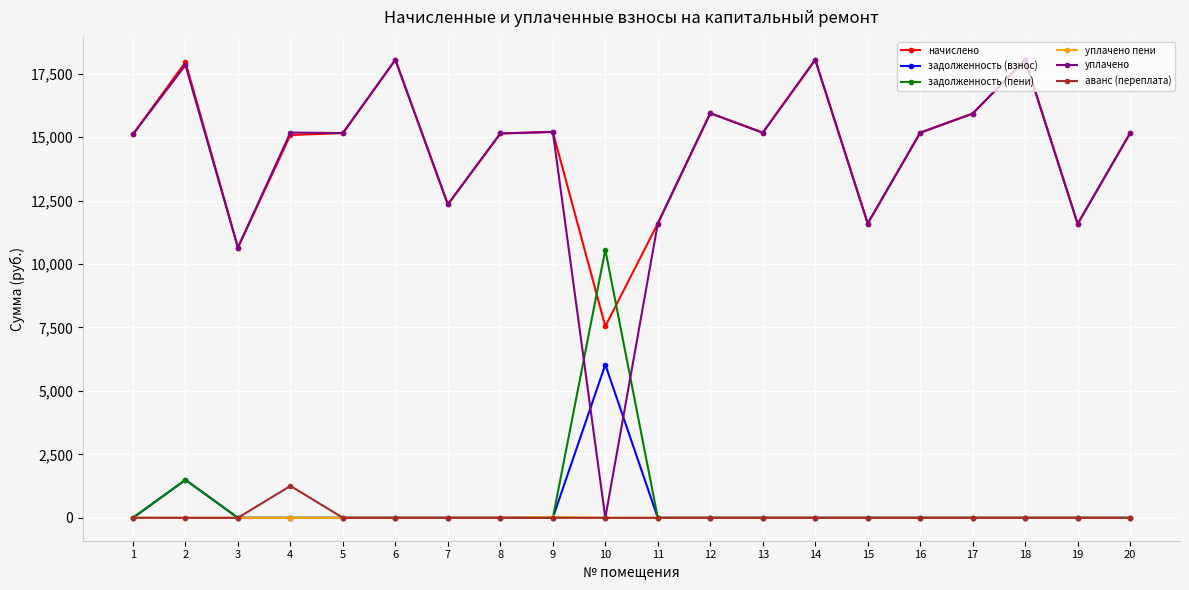

Between which two adjacent categories do задолженность (пени) and начислено first intersect?

9 and 10